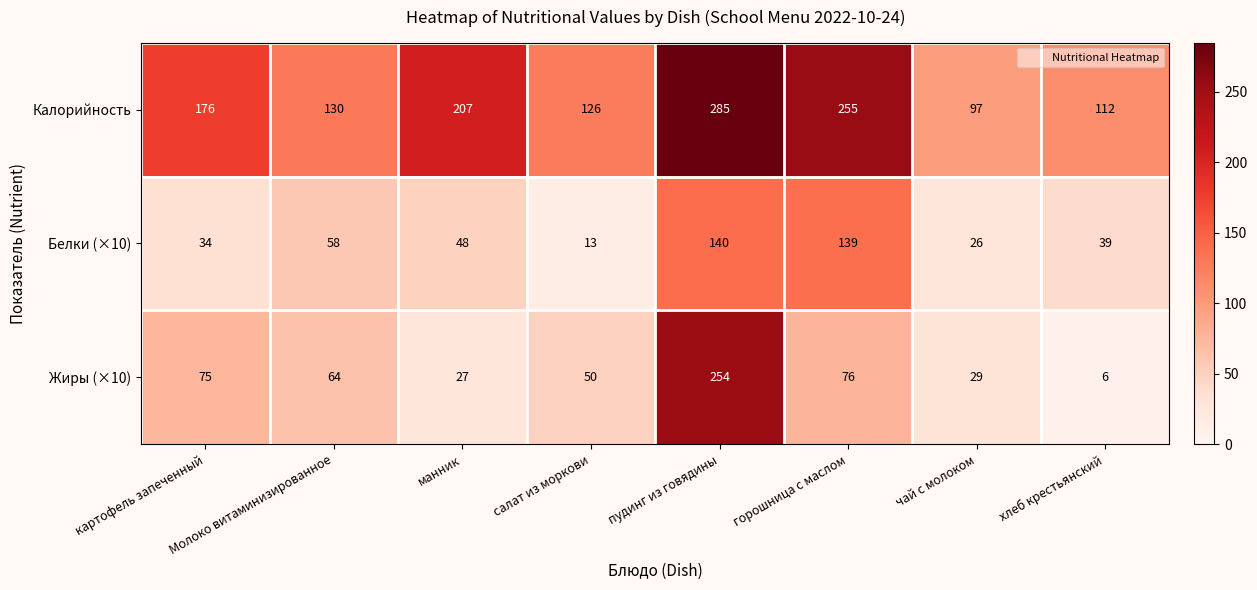

What is the difference between the highest and lowest values at картофель запеченный?

142